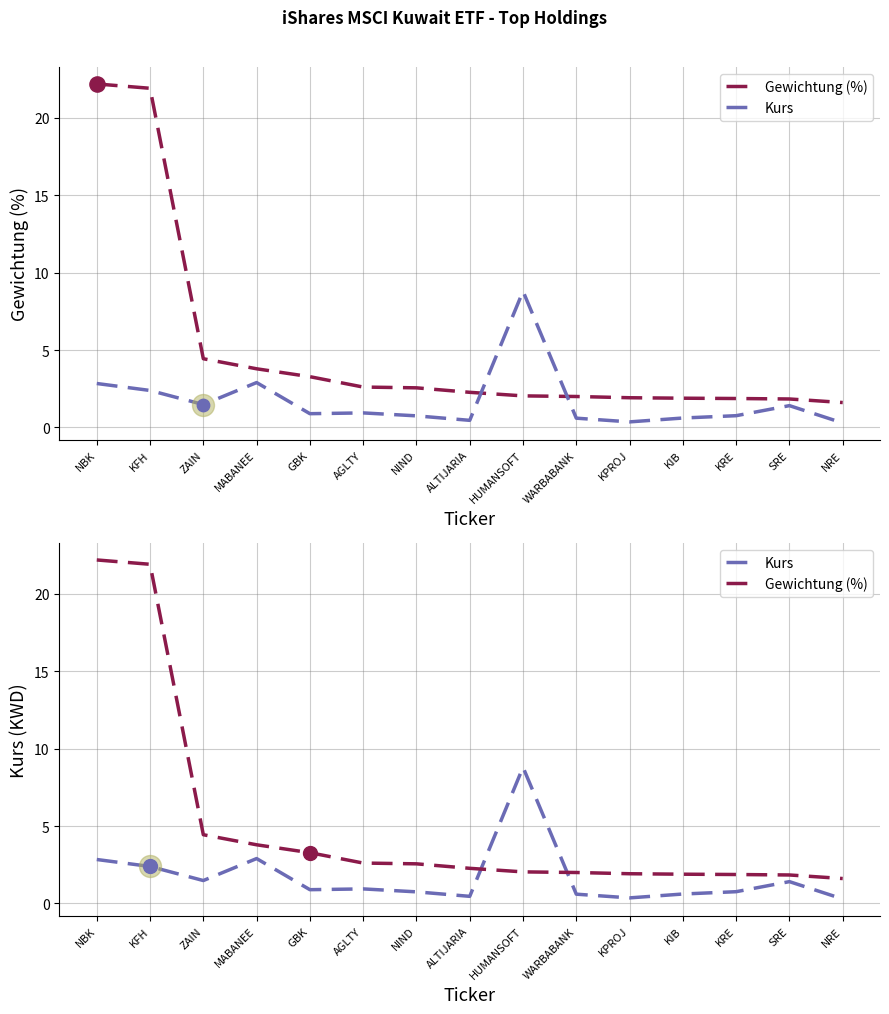

Which series has the largest Y range (max minus min)?

Gewichtung (%)